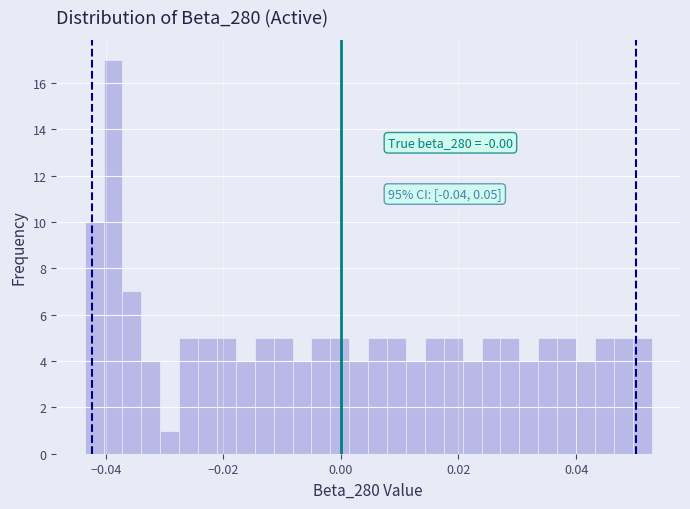

Read against the x-axis, roughly where is the centre of the tallest bar?

-0.038